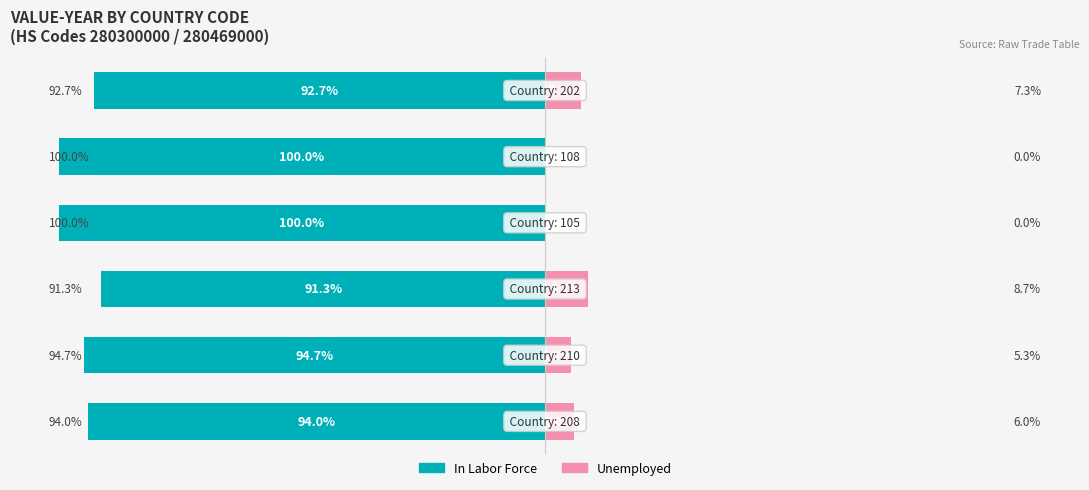

What is the spread (max minus min) of values at 3?

100.0